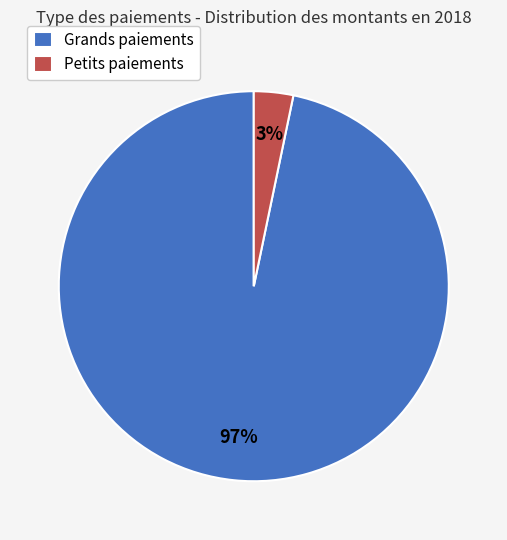

Is the sum of Grands paiements and Petits paiements greater than half?

Yes